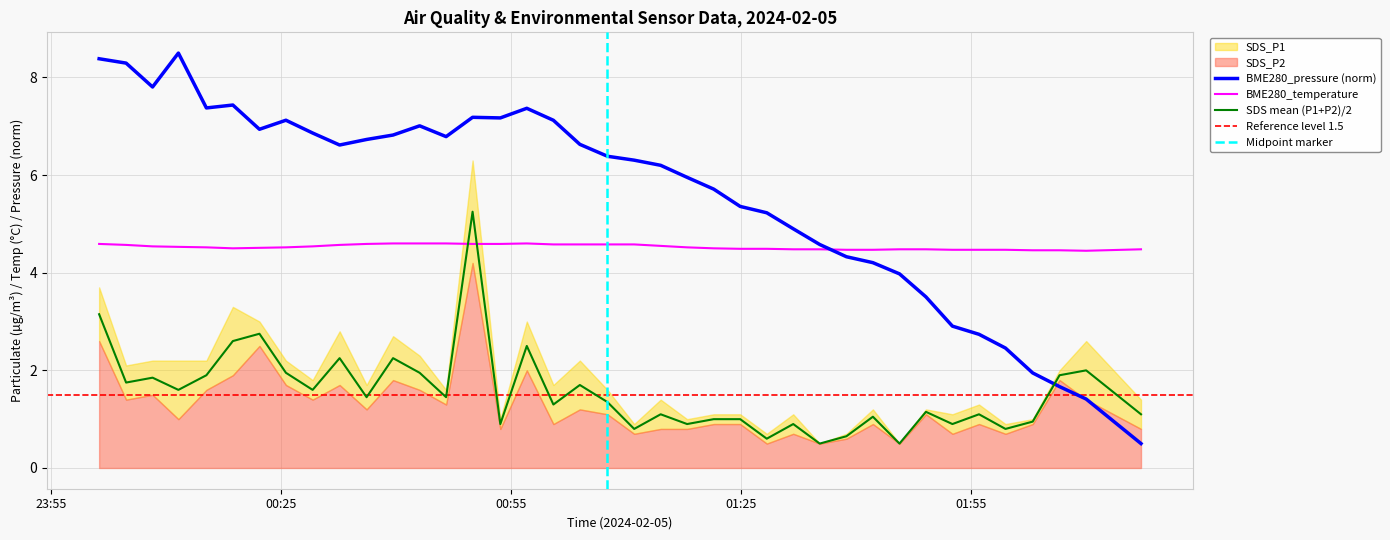

True or false: SDS mean (P1+P2)/2 and BME280_pressure (norm) intersect in this chart.

True